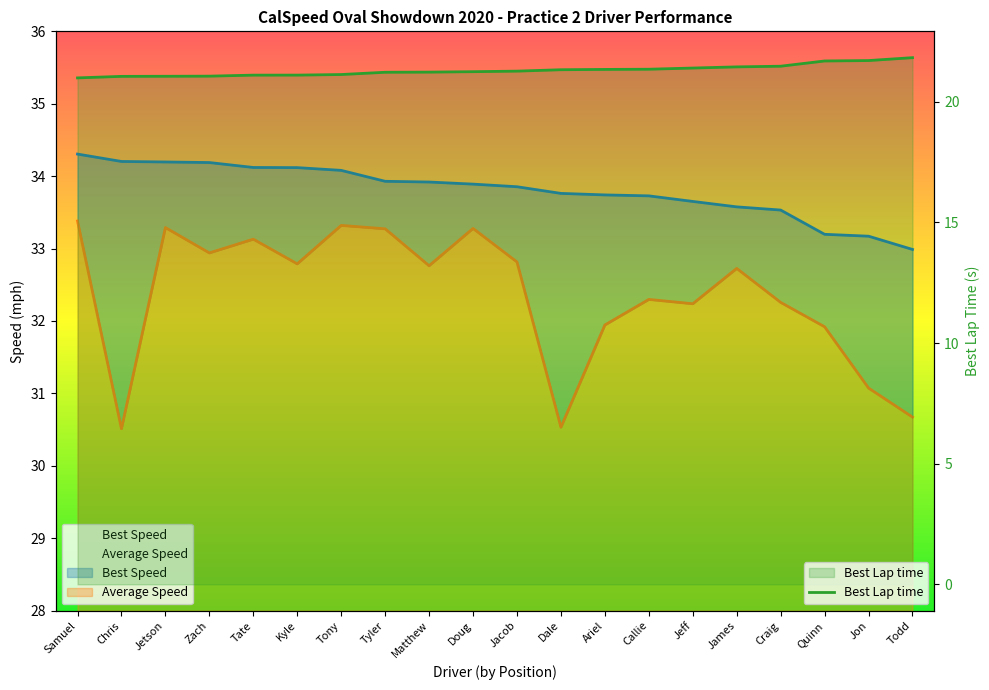

What value does the data have at Jon?

21.7